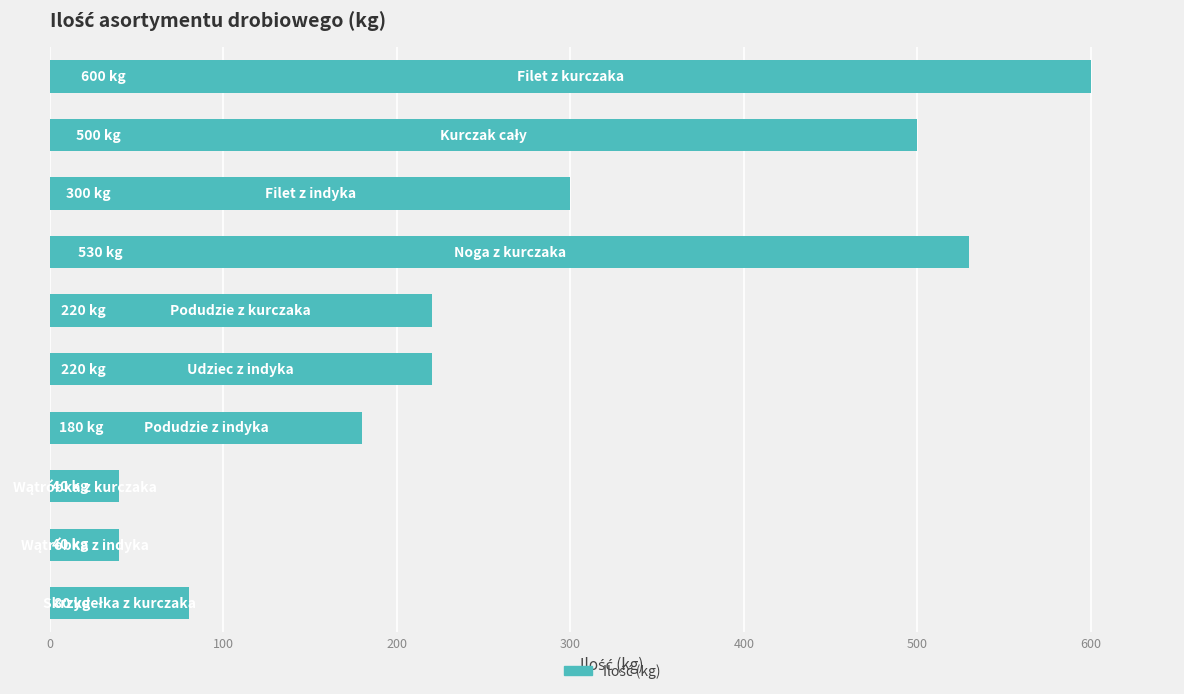

What is the smallest value displayed?

40